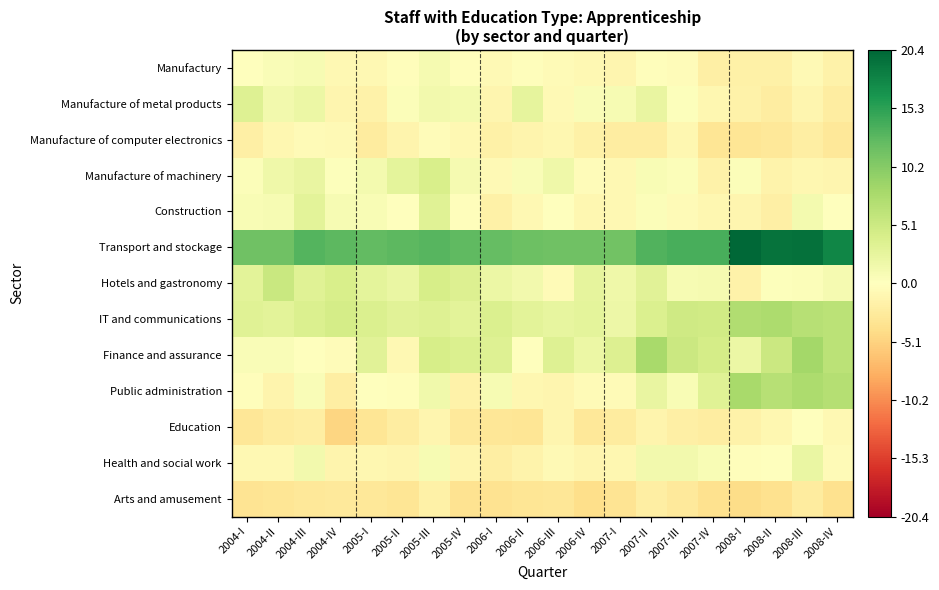

What is the difference between the highest and lowest values at 2007-III?

16.7